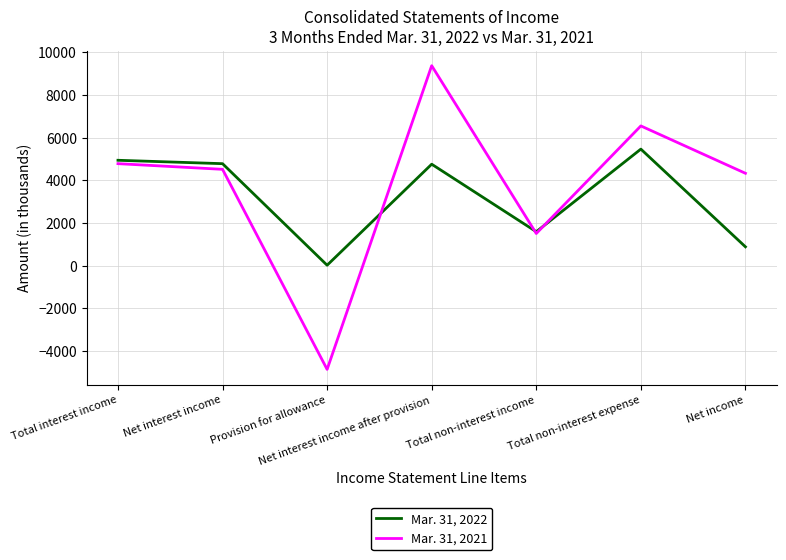

How many series are shown in this chart?

2